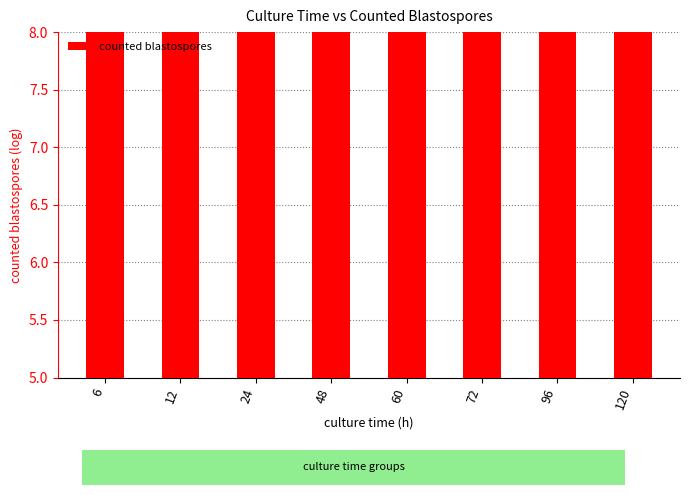

What is the smallest value displayed?

5.7